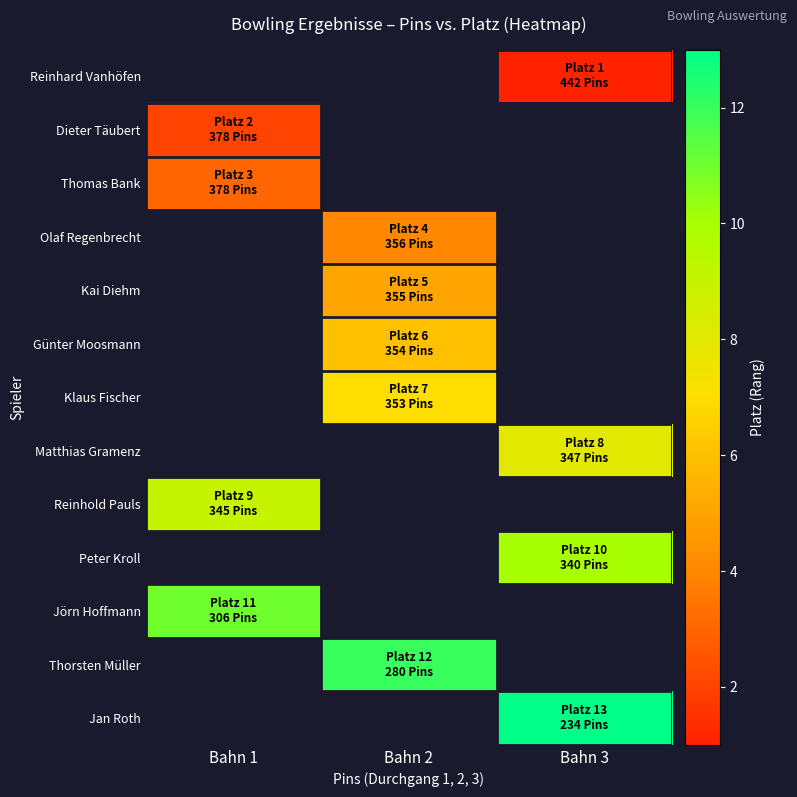

True or false: Dieter Täubert has a value of 0.7 at Bahn 1.

False